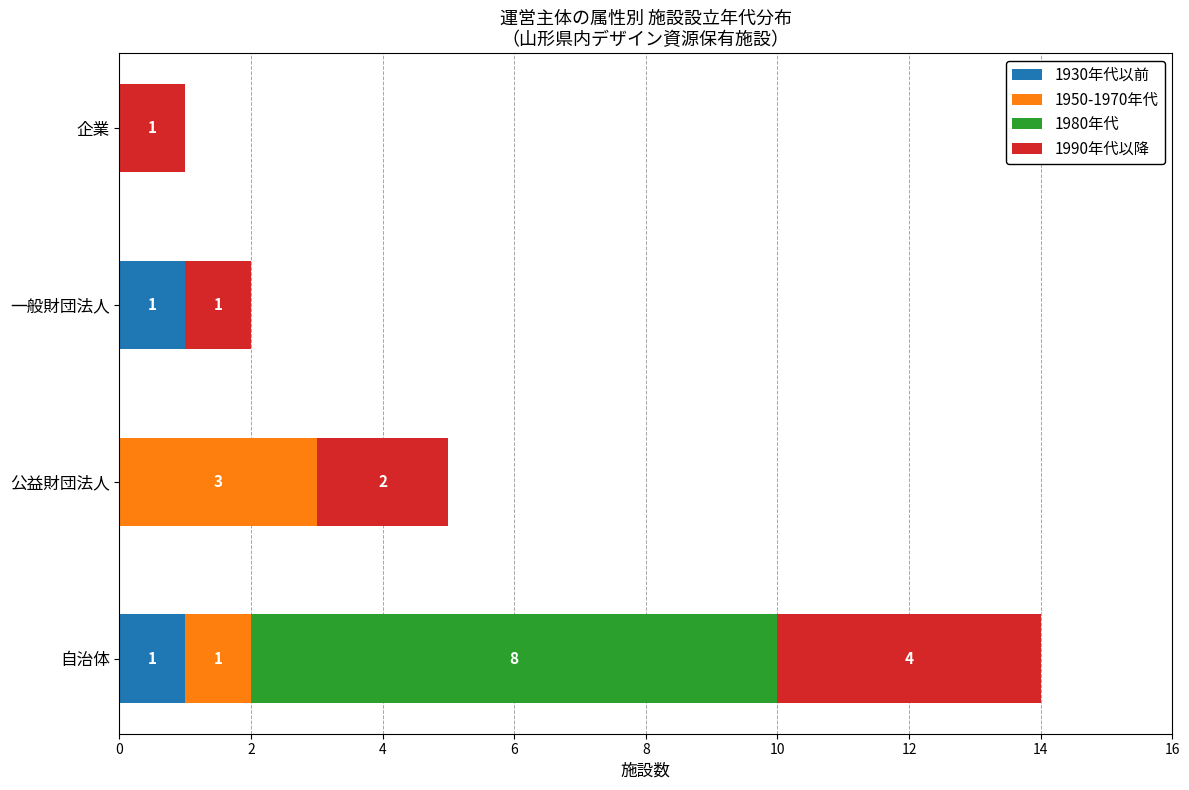

At which category is the sum across all series the highest?

自治体